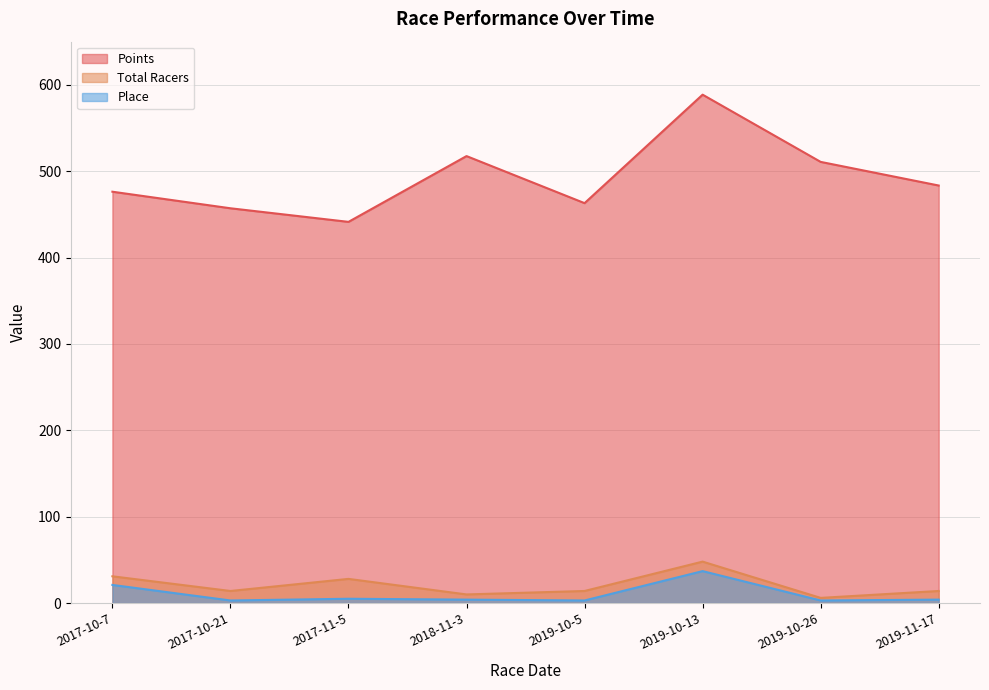

True or false: Total Racers has more than 2 interior local peaks.

False